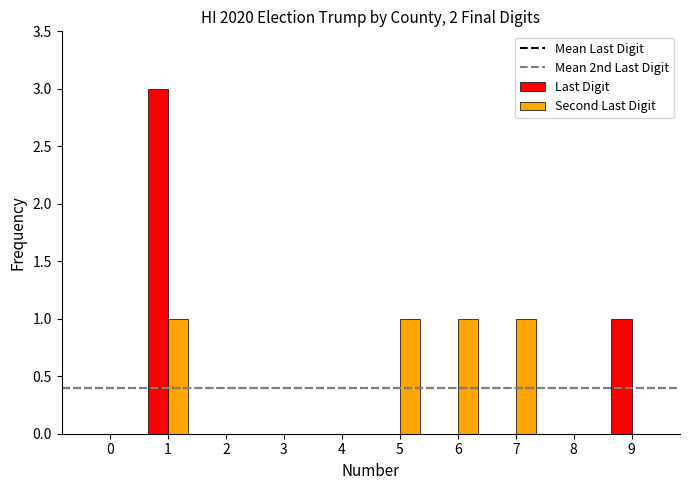

How many data points does each series have?

10